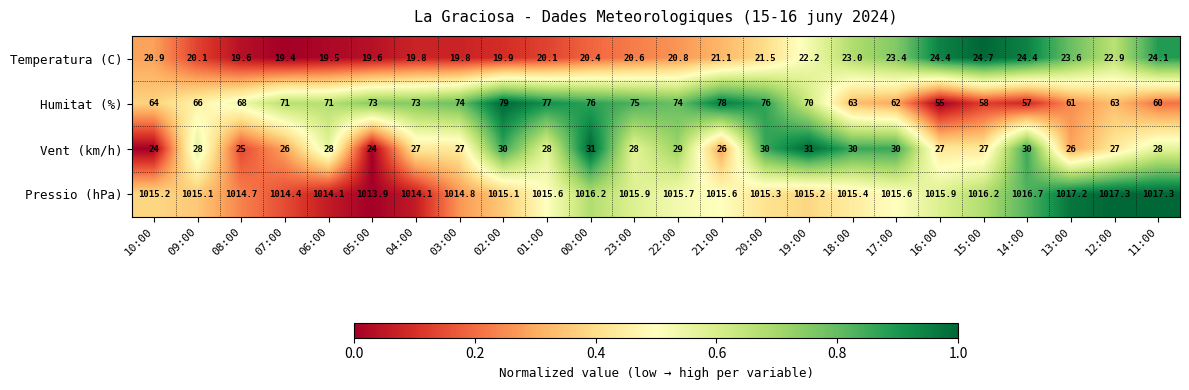

Rank the series at 11:00 from lowest to highest value.

Temperatura (C), Vent (km/h), Humitat (%), Pressio (hPa)